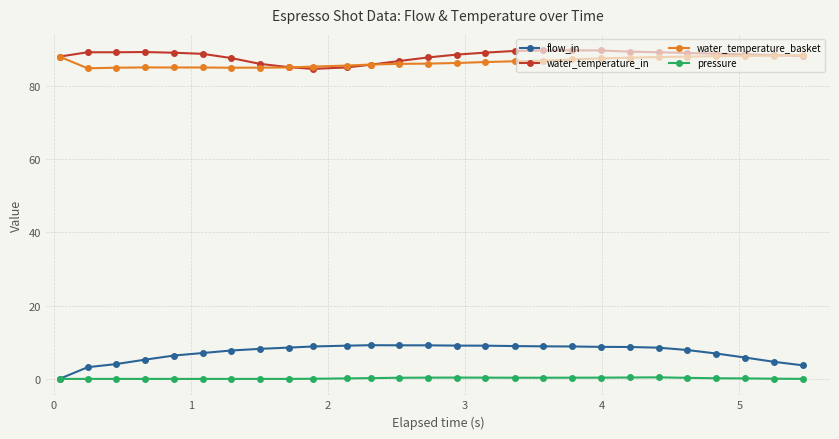

True or false: water_temperature_basket and pressure intersect in this chart.

False